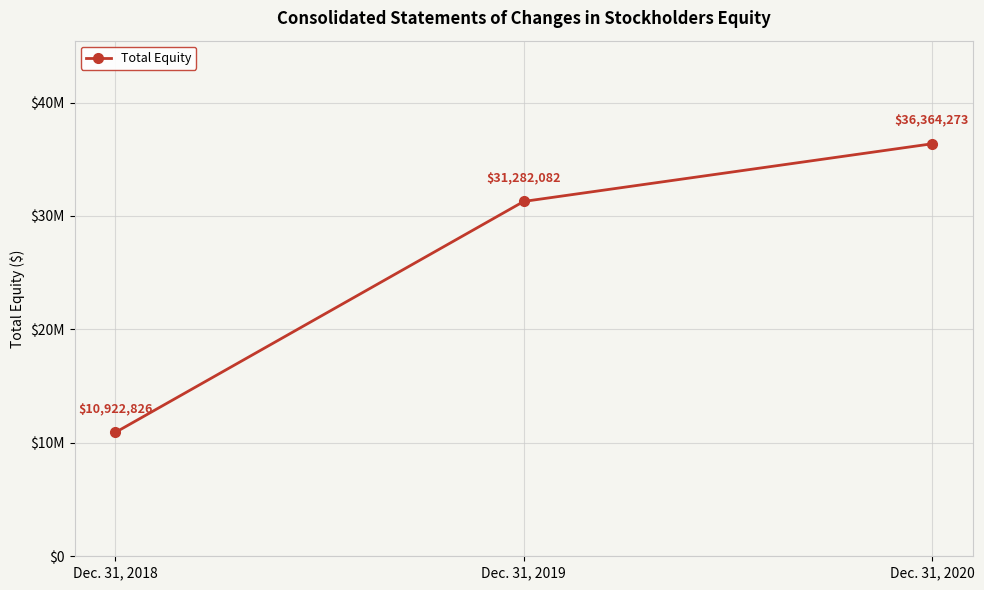

Rank the categories by value from lowest to highest.

Dec. 31, 2018, Dec. 31, 2019, Dec. 31, 2020